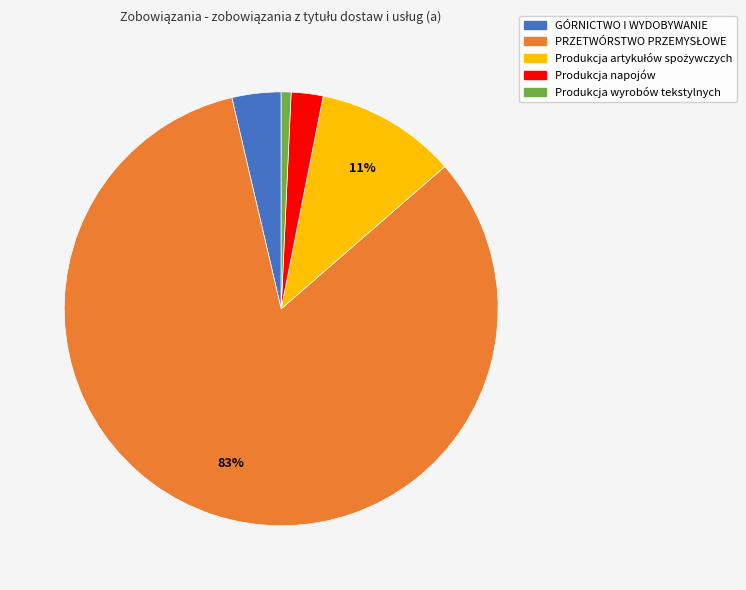

To the nearest percent, what is the difference between the Produkcja wyrobów tekstylnych and GÓRNICTWO I WYDOBYWANIE slice percentages?

3%